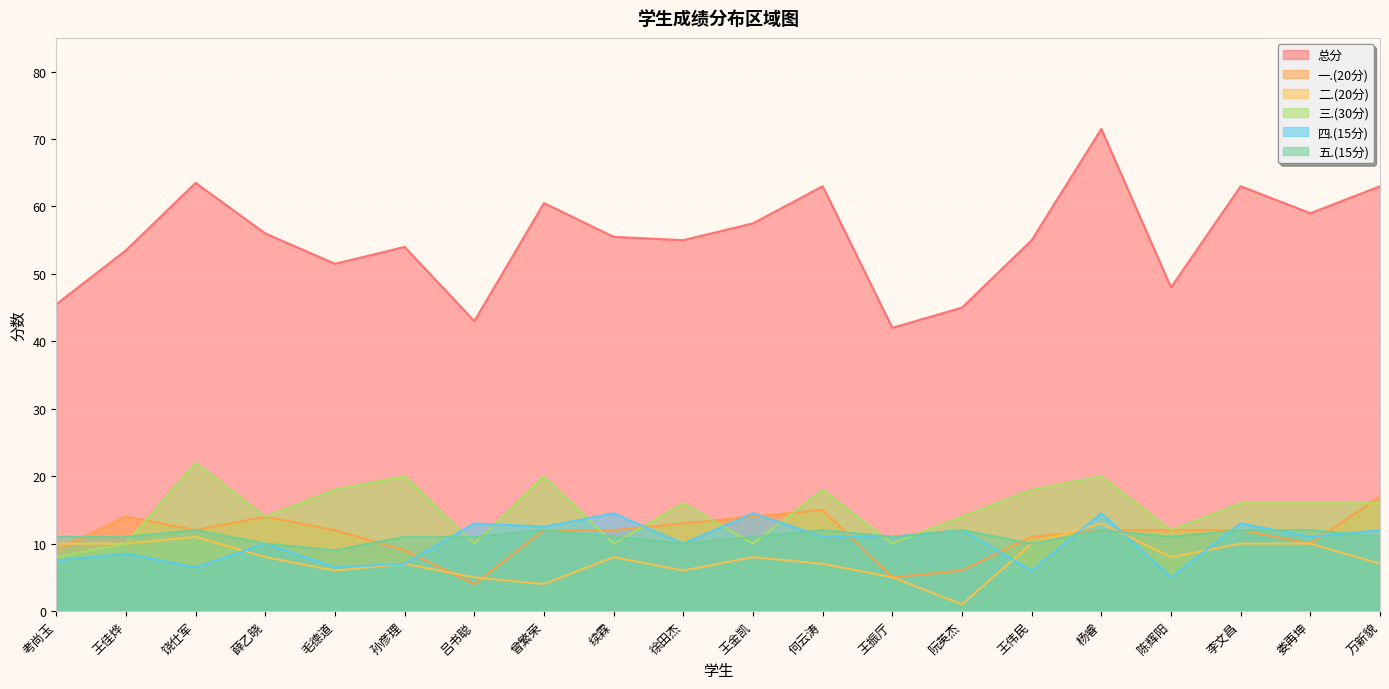

What is the sum of all 三.(30分) values?

298.0